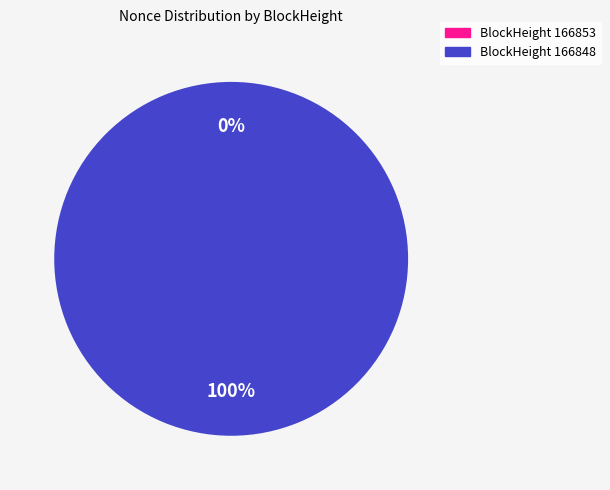

Is it true that 166848 is 92% of the pie?

False